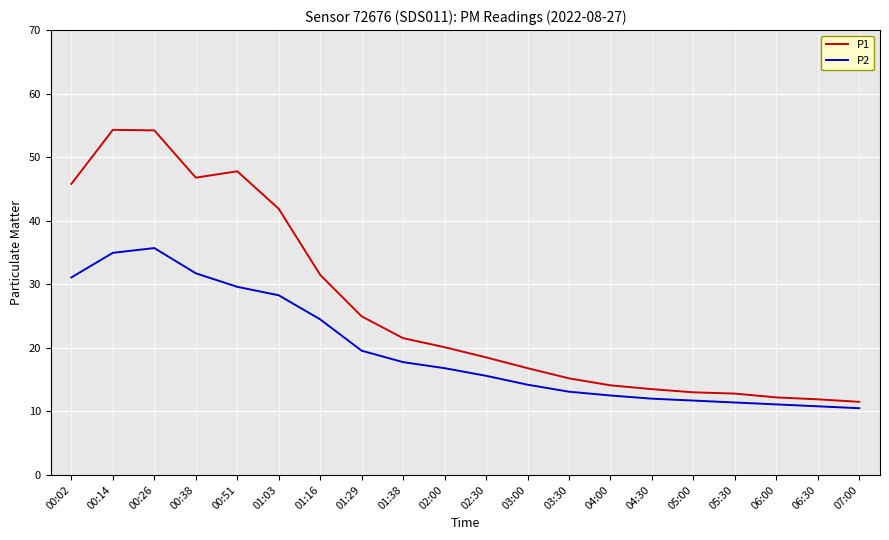

What is the maximum value for P2?

35.7